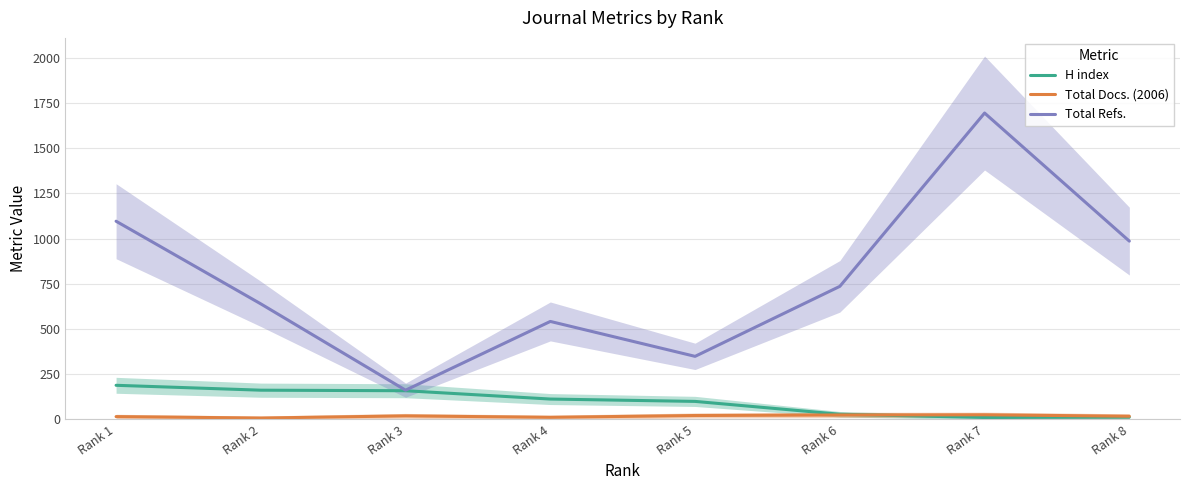

Rank the series at Rank 2 from lowest to highest value.

Total Docs. (2006), H index, Total Refs.